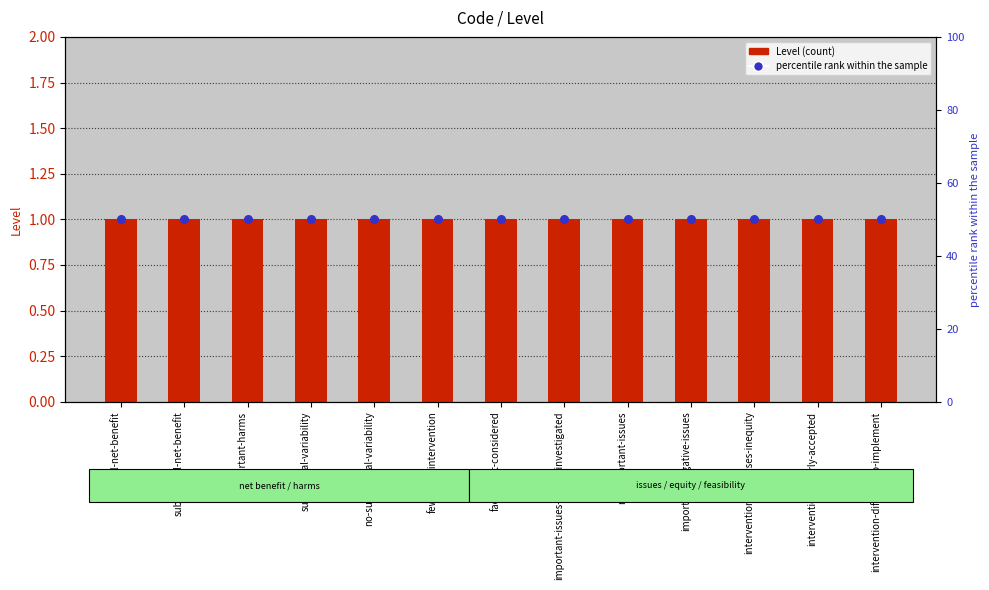

Which series reaches the minimum Y coordinate?

Level